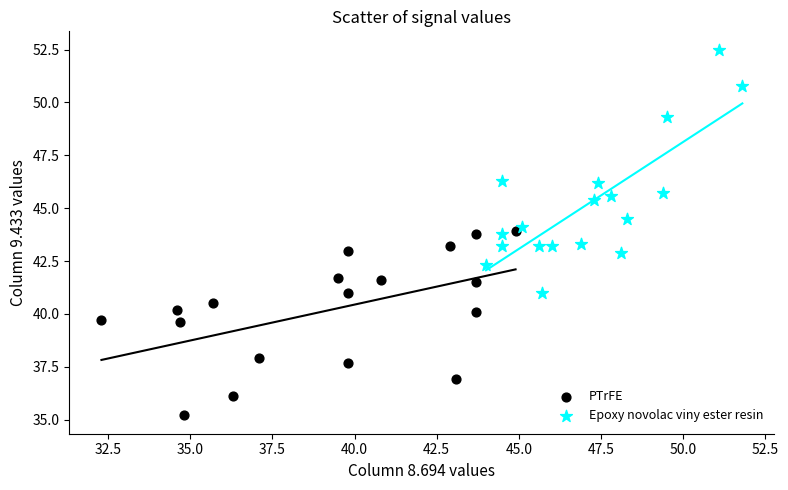

Which series has the widest spread of Y values?

Epoxy novolac viny ester resin